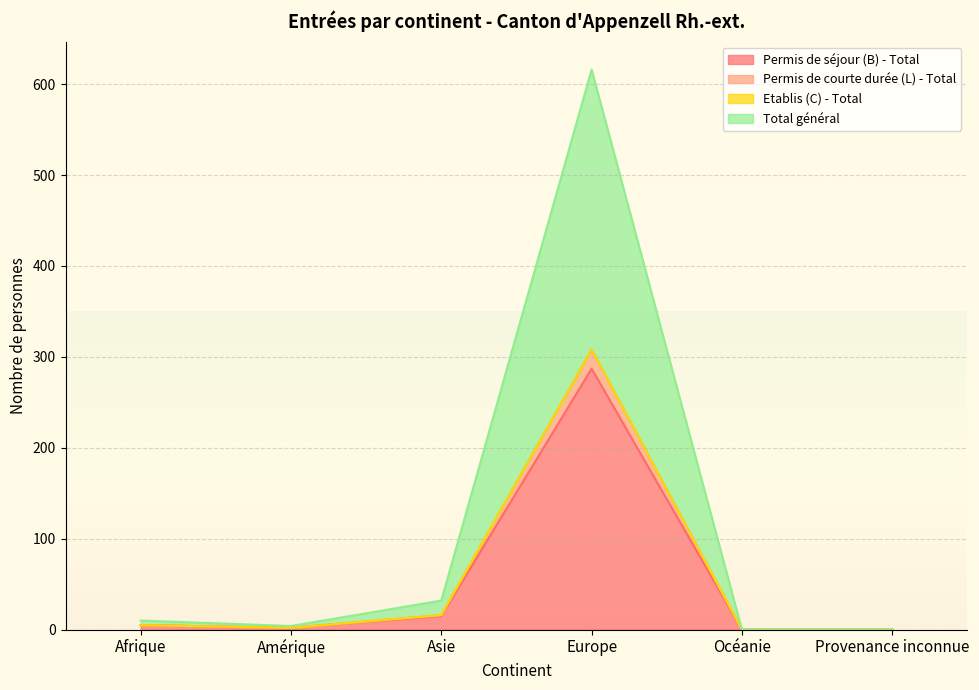

The value of Permis de séjour (B) - Total at Asie is 15. True or false?

True